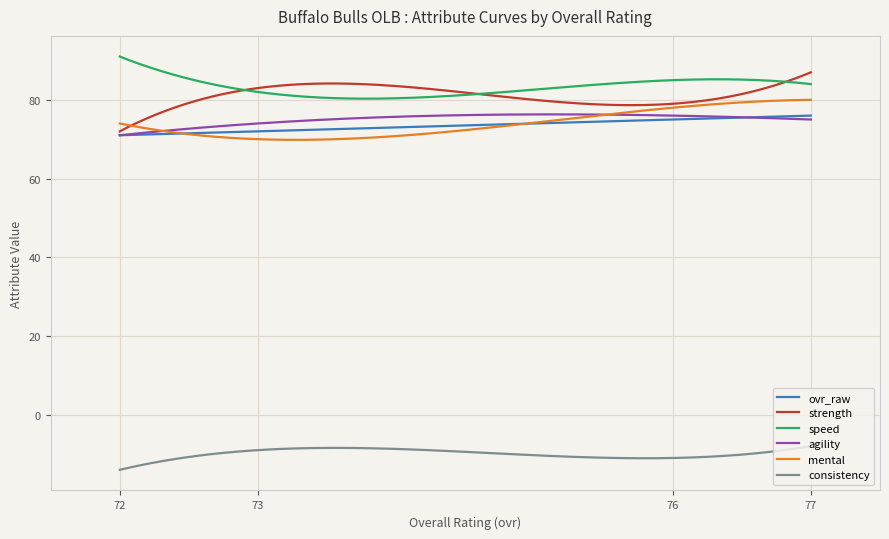

What is the maximum value shown in the chart?

91.0